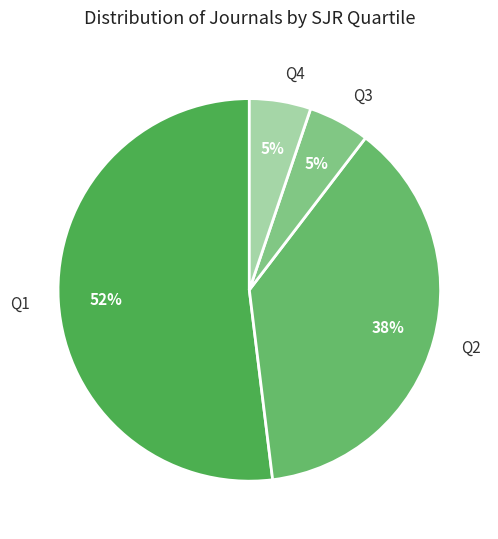

Is it true that Q1 is 52% of the pie?

True